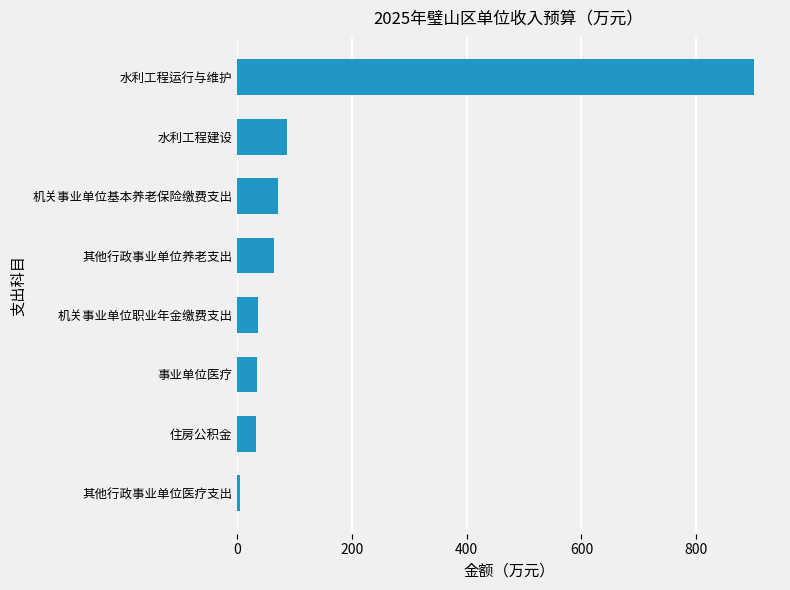

Does the chart contain stacked bars?

No